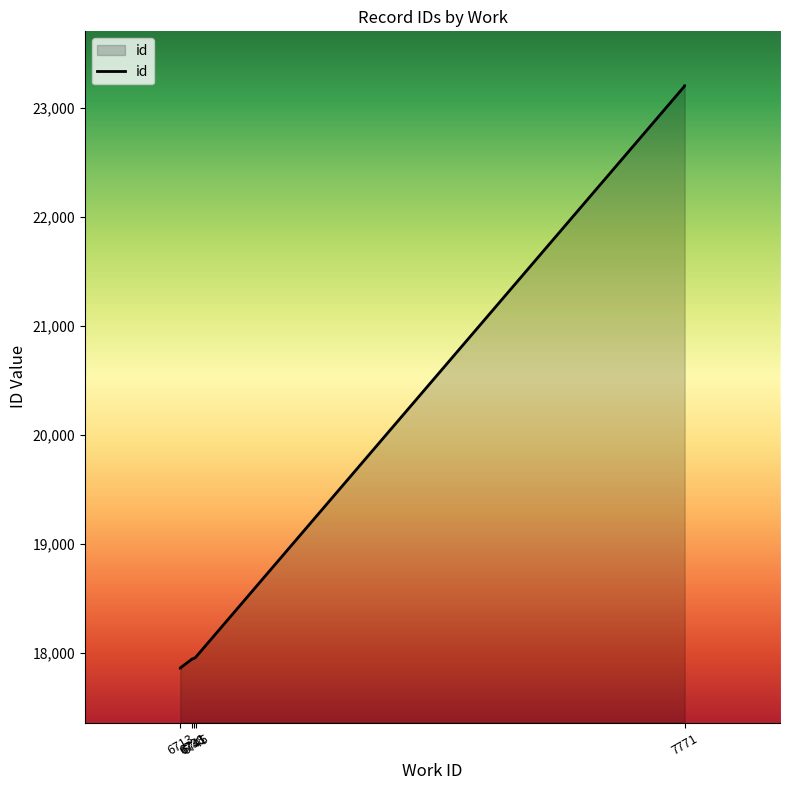

What is the difference between the maximum and minimum values?

5342